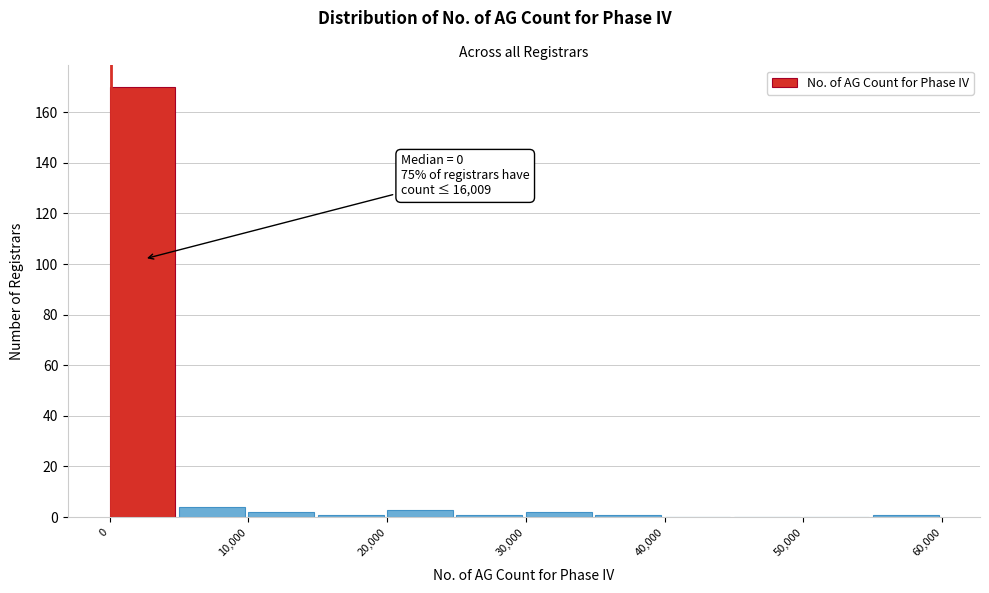

Over which range of the x-axis is the bar tallest?

0 to 5000